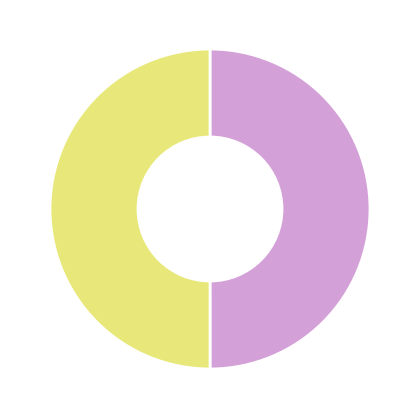

To the nearest percent, what is the average slice percentage?

50%